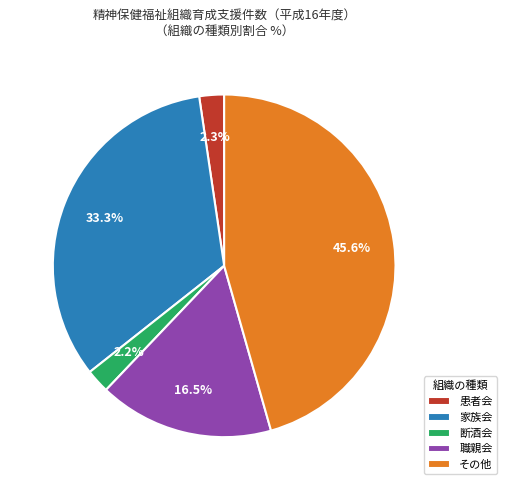

Is it true that 患者会 is 14% of the pie?

False